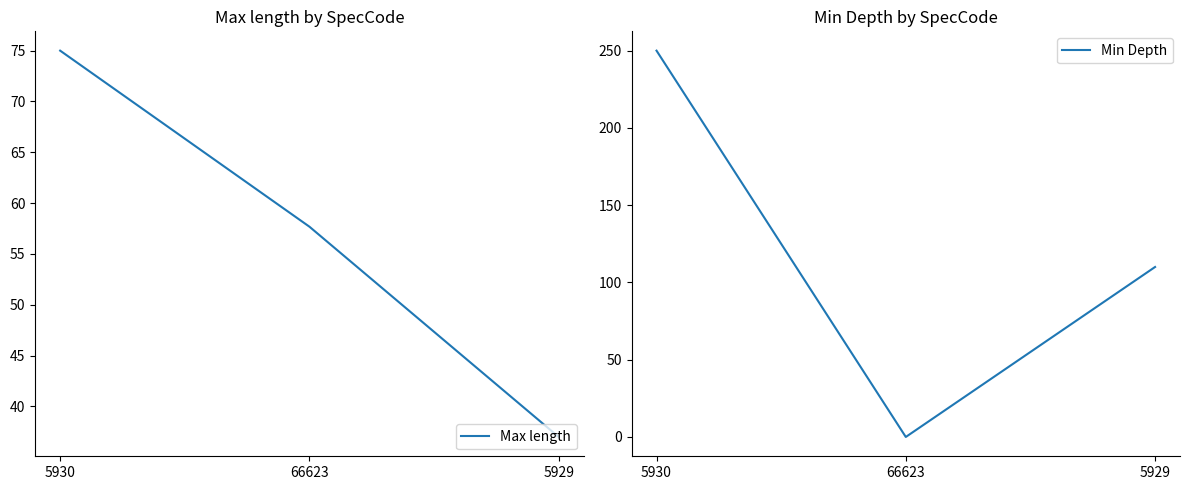

What is the spread (max minus min) of values at 5930?

175.0